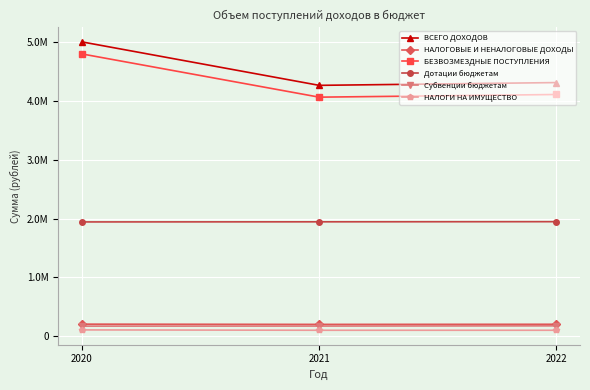

What is the greatest value displayed?

5009866.0